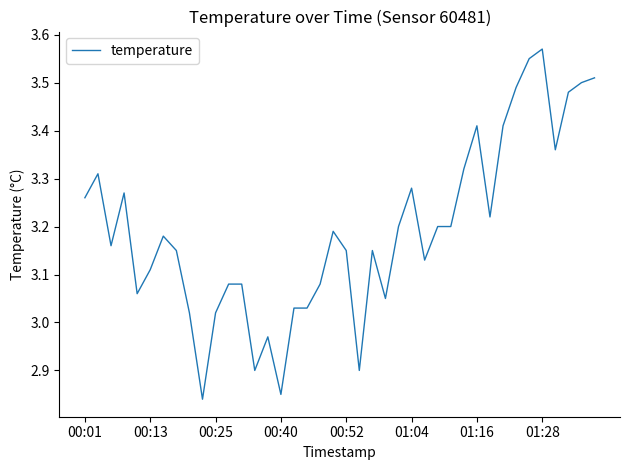

What is the difference between the maximum and minimum values?

0.7